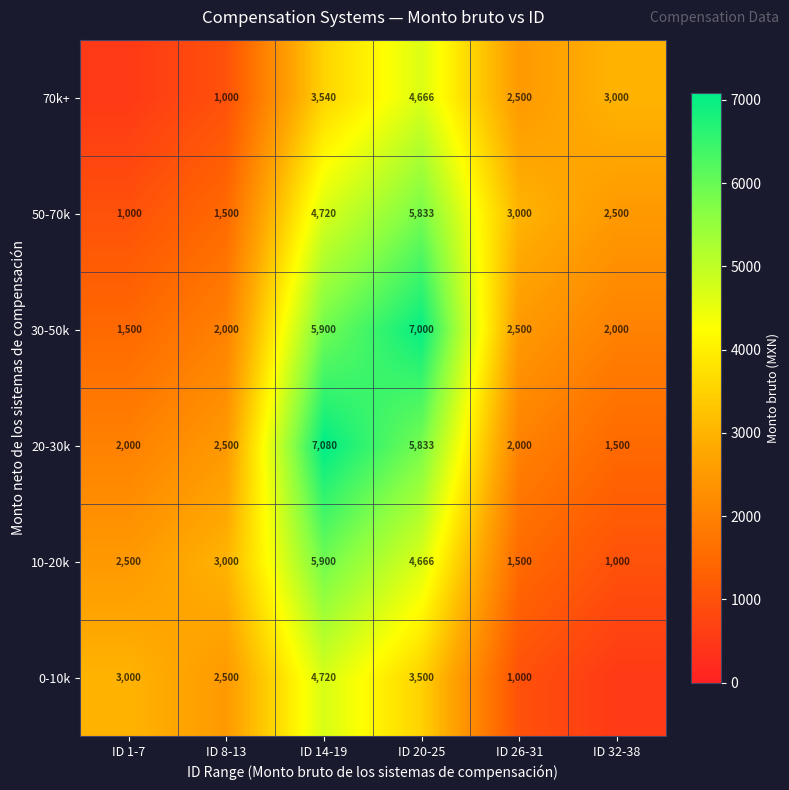

What is the total value across all series at ID 26-31?

12500.0